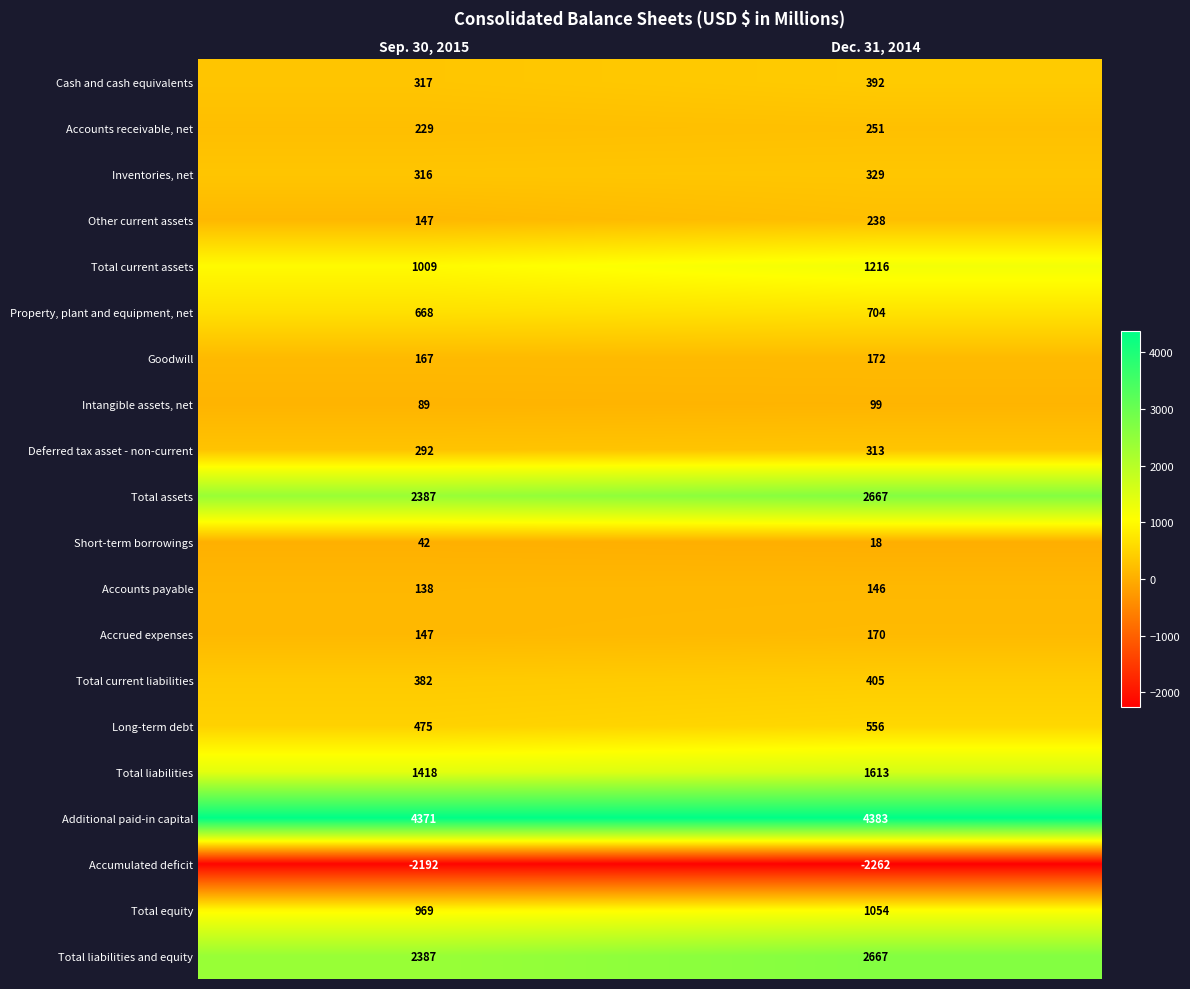

What is the spread (max minus min) of values at Dec. 31, 2014?

6645